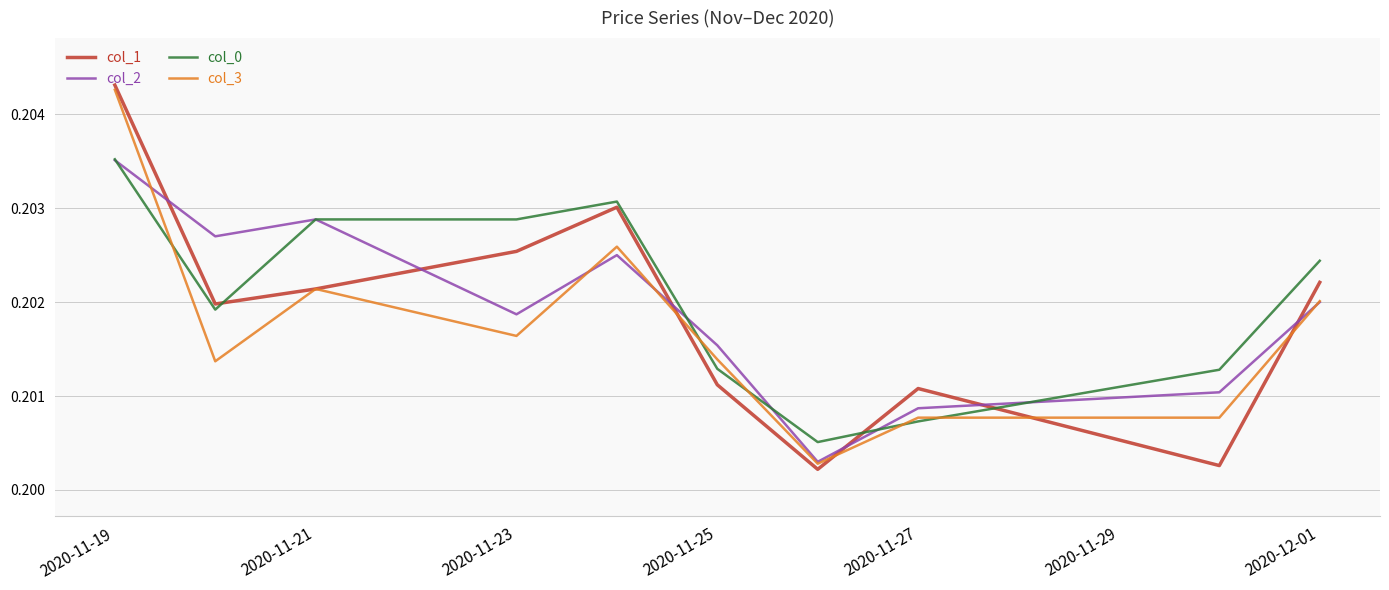

Which series has the largest range (max minus min)?

col_1